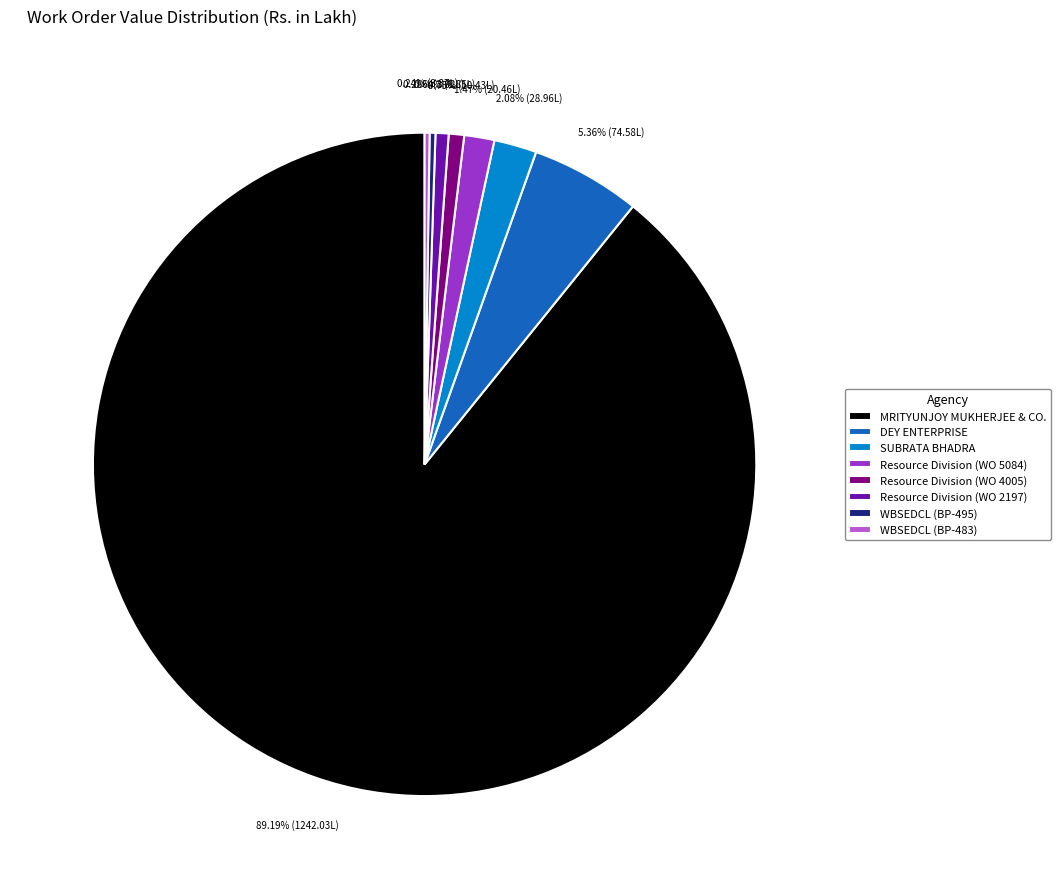

What portion of the pie excludes Resource Division (WO 2197)?

99.4%